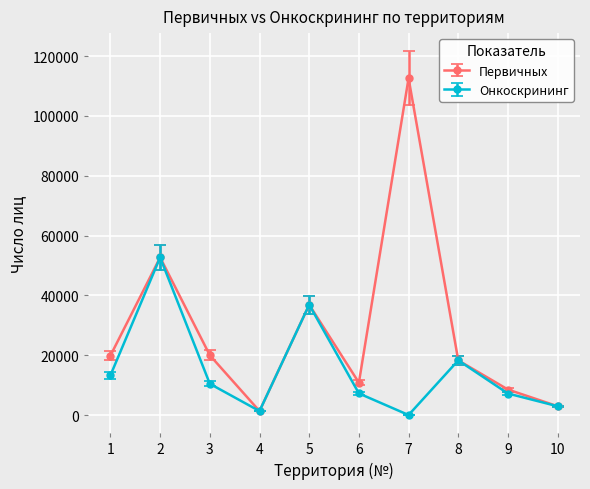

The value of Онкоскрининг at 5 is 19930. True or false?

False